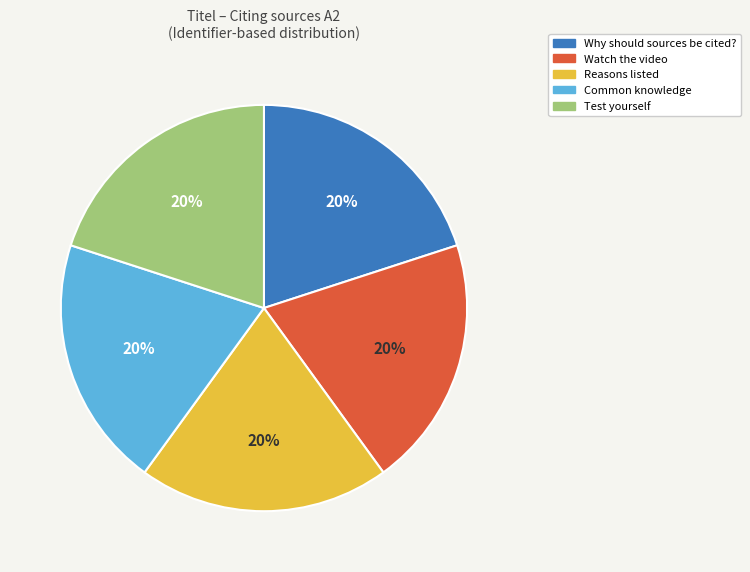

True or false: Reasons listed accounts for 20% of the total.

True